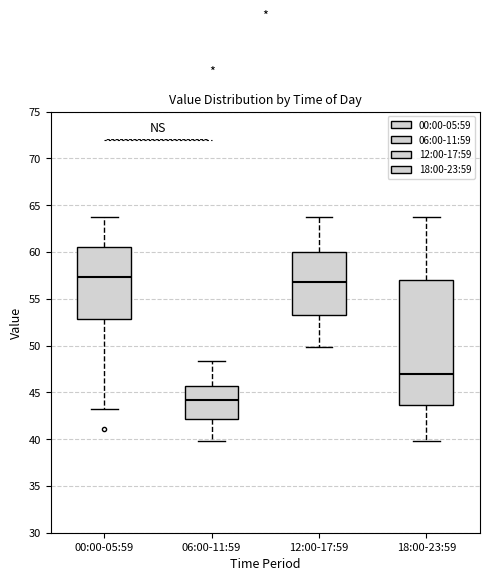

Reading left to right, read every box against the y-axis: the position of its median line, the range the box covers, and the ends of its whiskers. The values are not printed on the chart, so give them approximately, as read against the axis.

00:00-05:59: median 57.5, box 53.0 to 60.5, whiskers 43.0 to 64.0
06:00-11:59: median 44.0, box 42.0 to 45.5, whiskers 40.0 to 48.5
12:00-17:59: median 57.0, box 53.5 to 60.0, whiskers 50.0 to 63.5
18:00-23:59: median 47.0, box 43.5 to 57.0, whiskers 40.0 to 64.0